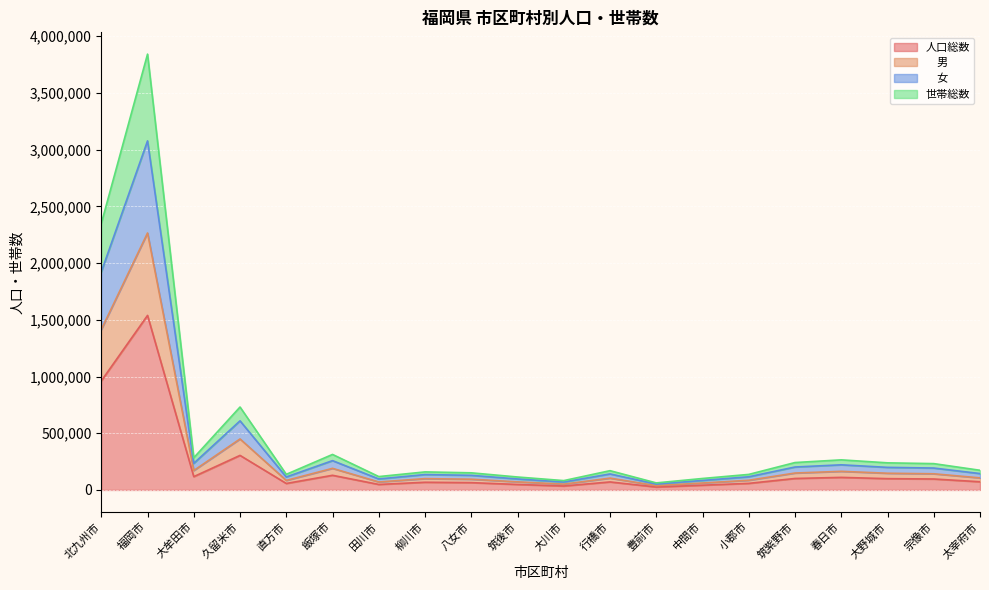

What is the label of the 13th point from the right?

柳川市